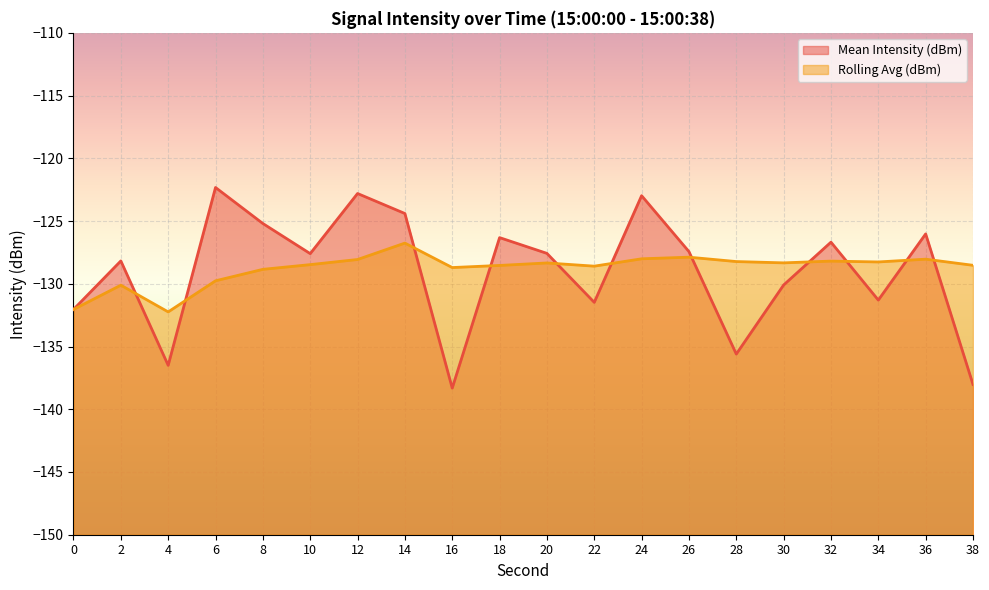

Rank the series by their average value, from lowest to highest.

Mean Intensity (dBm), Rolling Avg (dBm)